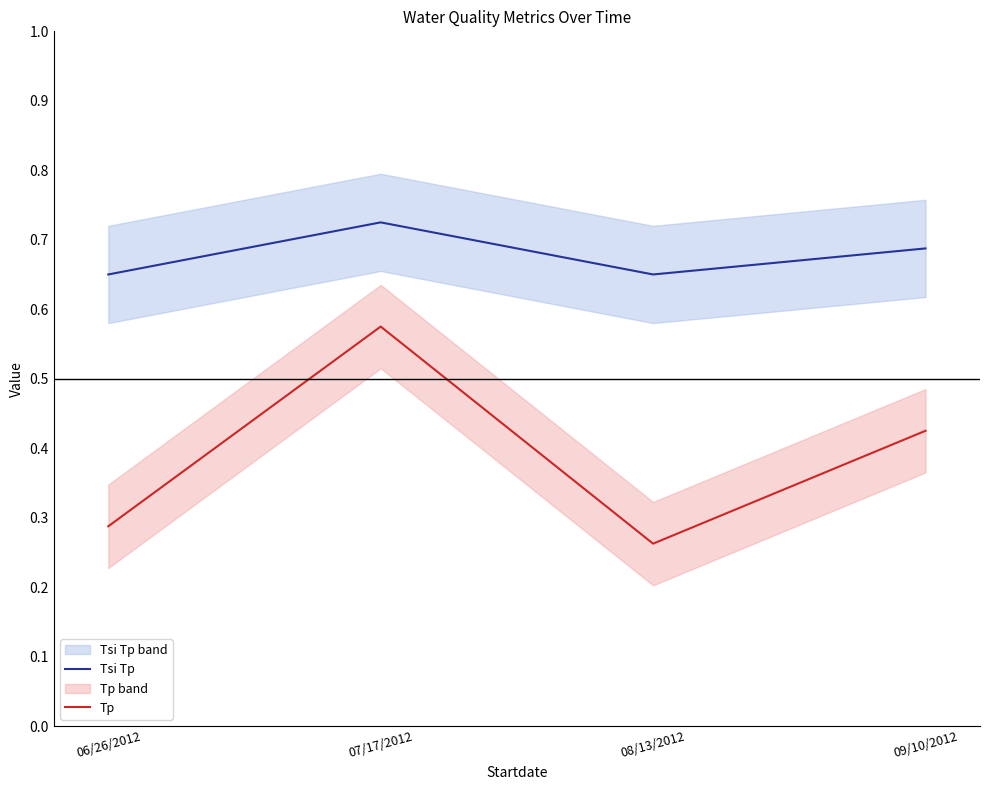

Is it true that Tsi Tp equals 0.7 at 07/17/2012?

True